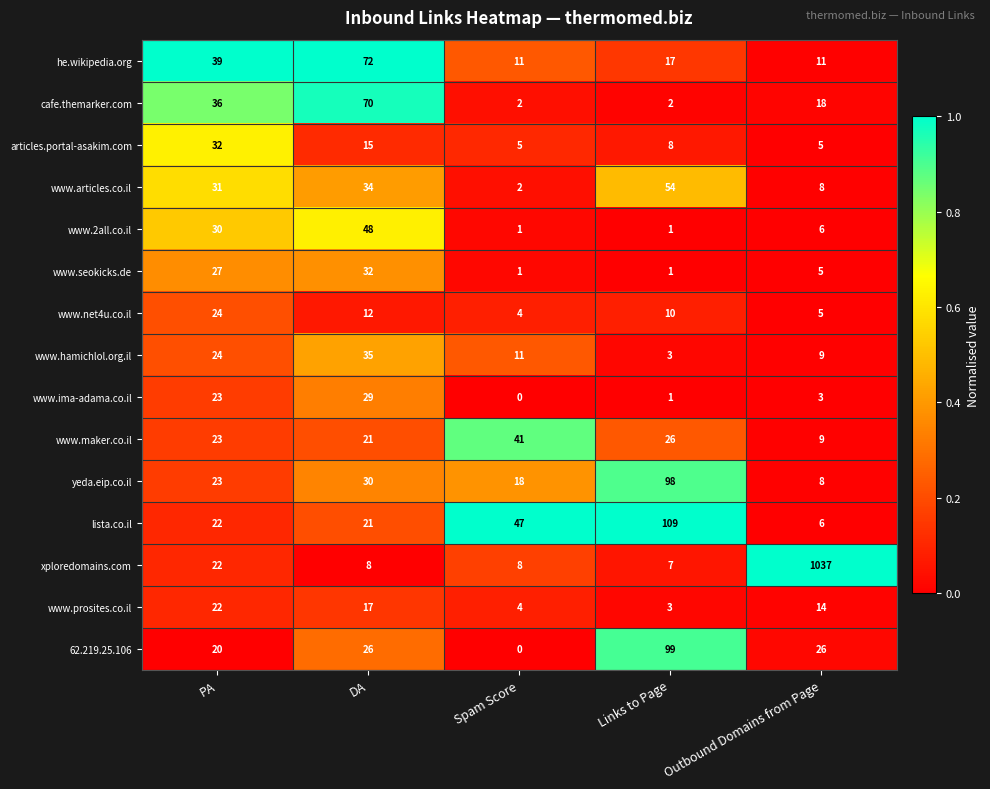

Is it true that www.net4u.co.il equals 4 at DA?

False